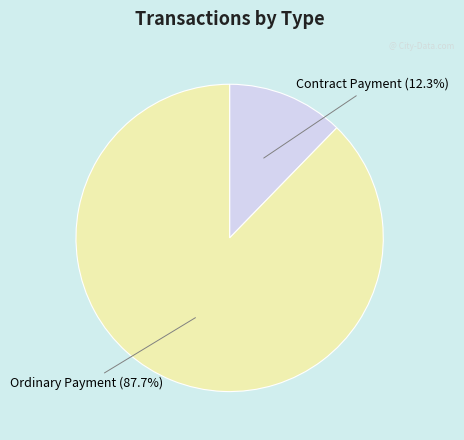

What percentage do Contract Payment and Ordinary Payment together represent?

100.0%